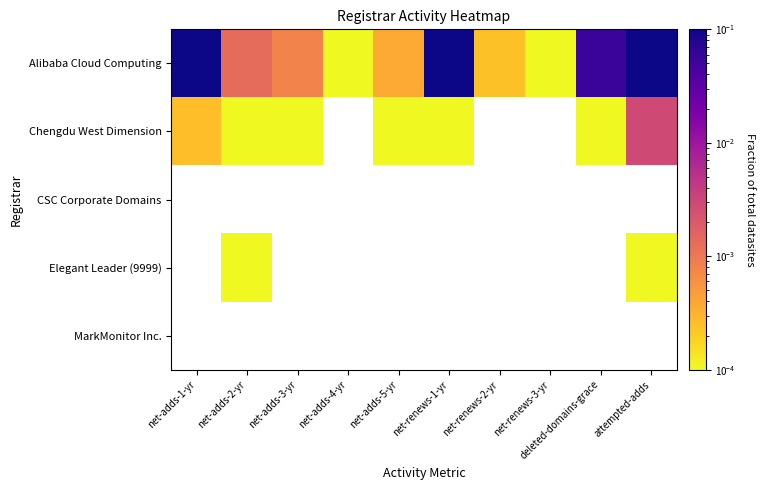

How many data points does each series have?

10